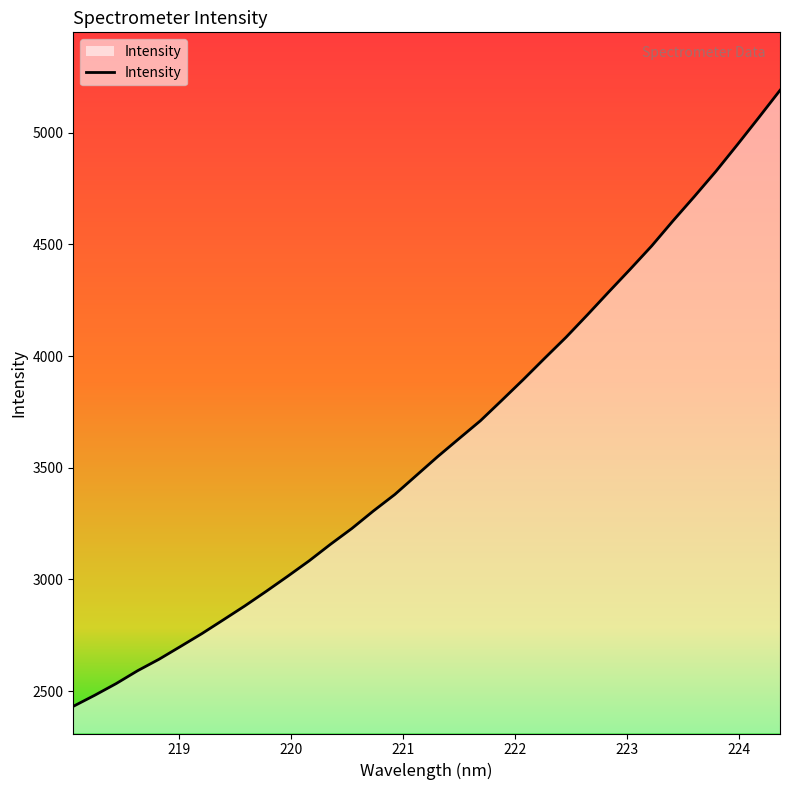

What is the smallest value displayed?

2432.1